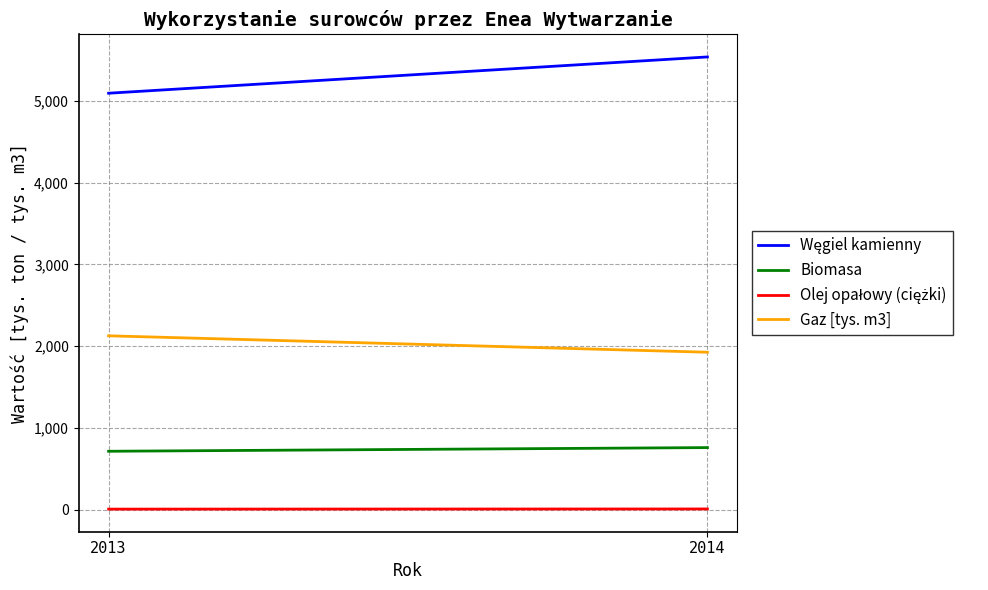

Is it true that Gaz [tys. m3] equals 992 at 2013?

False